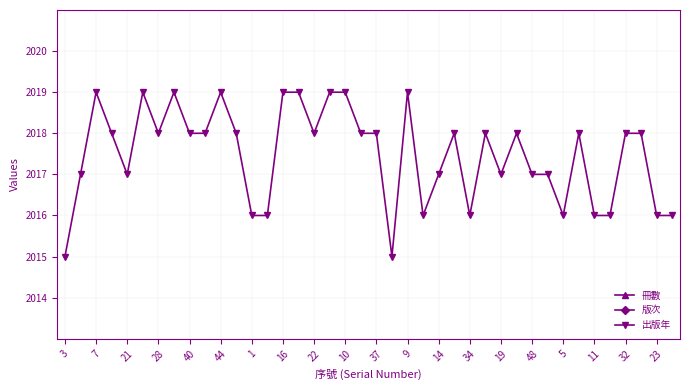

What is the lowest value of the 出版年 series?

2015